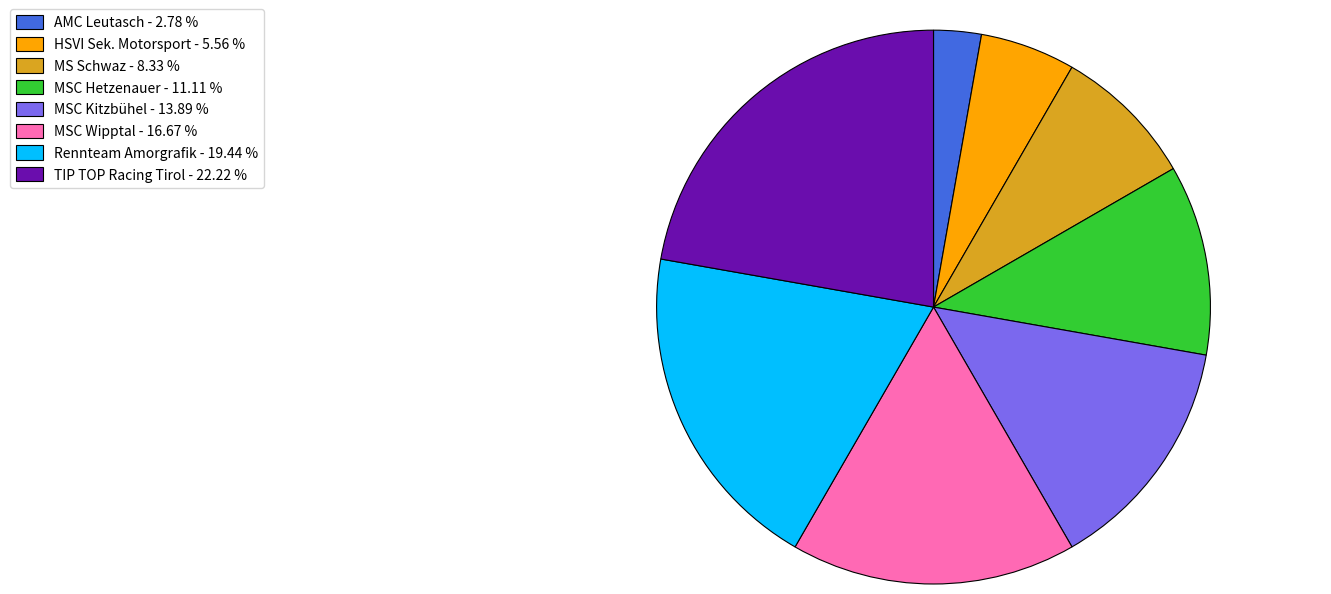

Which category has the biggest portion of the pie?

TIP TOP Racing Tirol